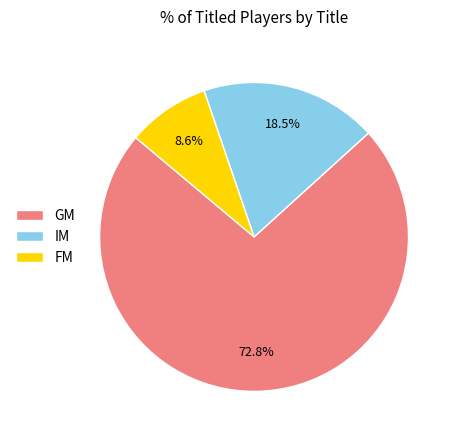

Does any single category account for the majority?

Yes